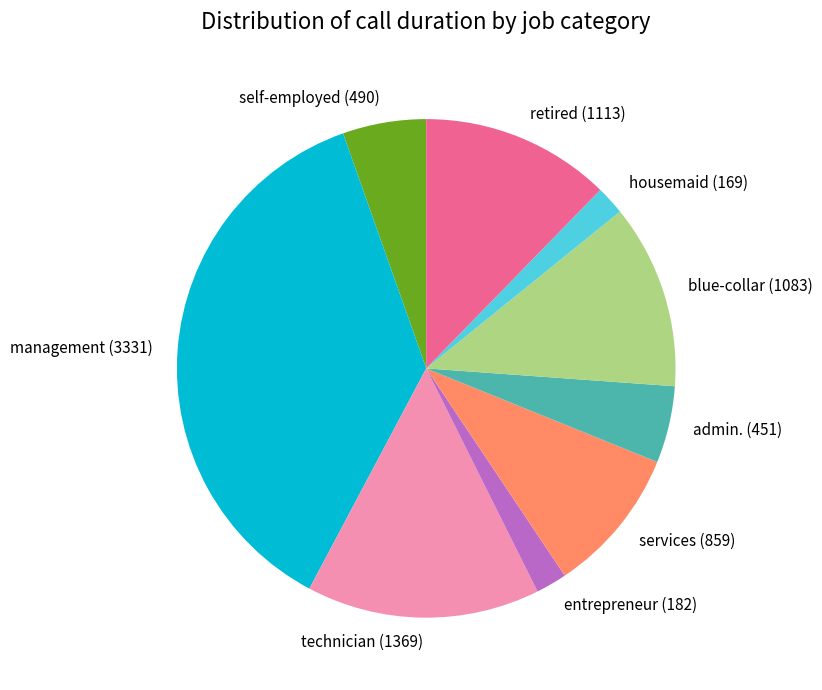

The blue-collar (1083) slice represents 22% of the pie. True or false?

False